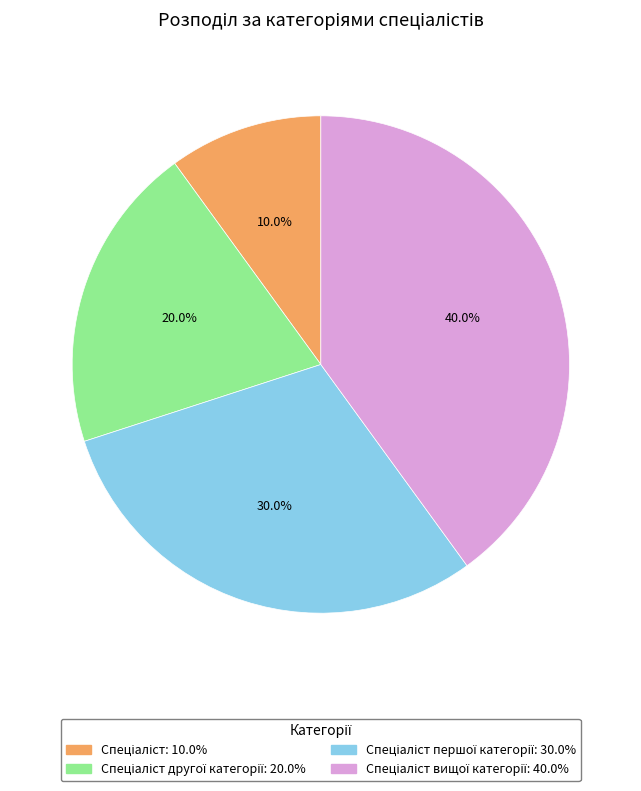

Is there any slice that represents more than half of the pie?

No